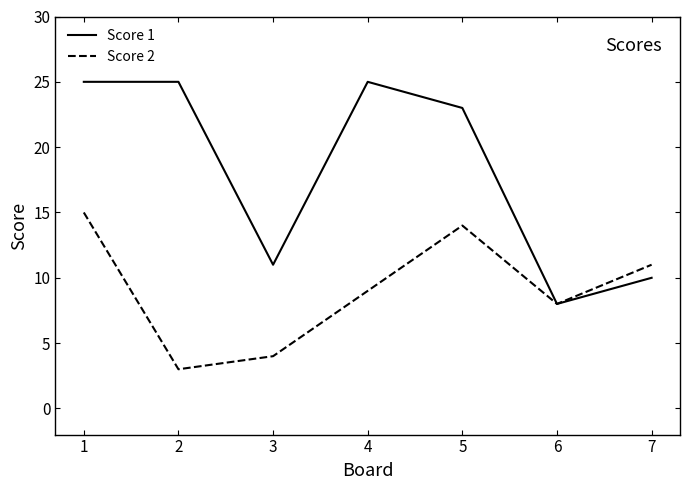

Is the value of Score 1 at 7 greater than the value of Score 2 at 6?

Yes